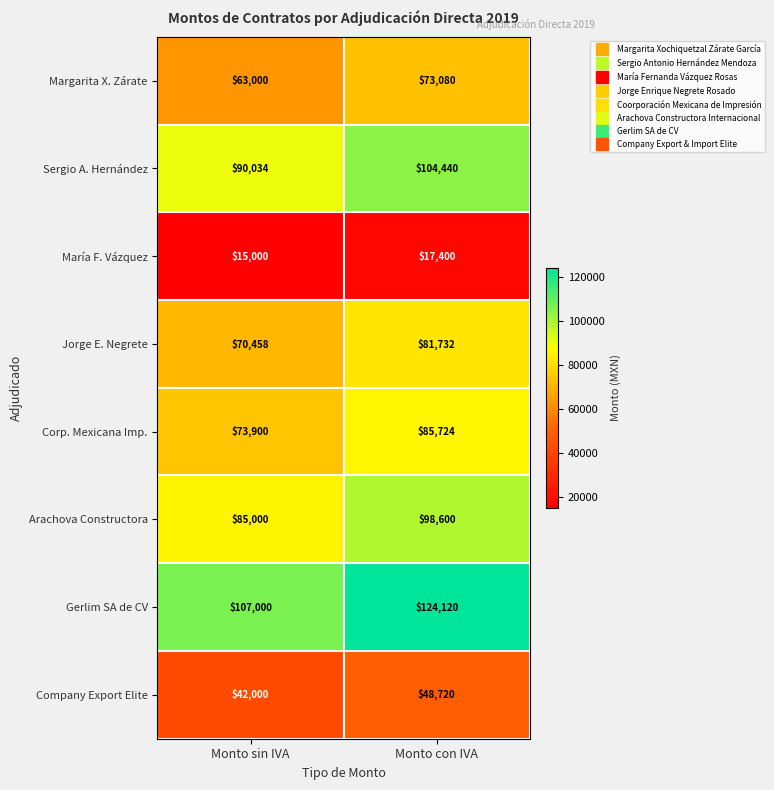

At which category does the chart reach its minimum across all series?

Monto sin IVA